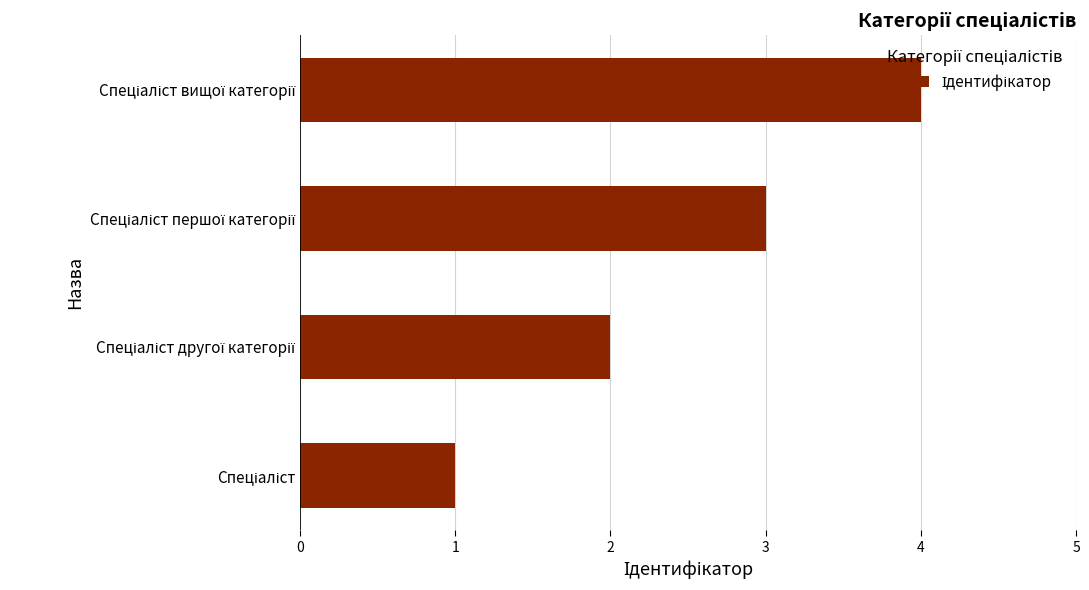

What is the maximum value shown in the chart?

4